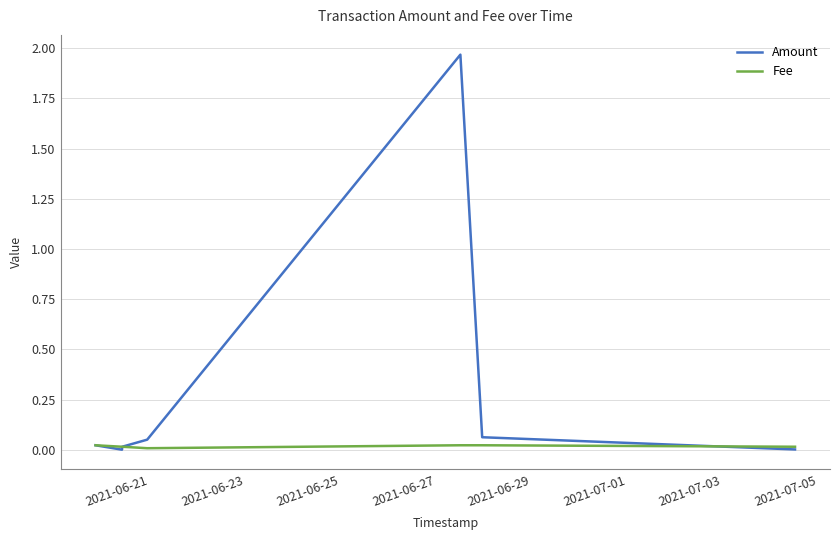

List the series in order of their peak value, lowest first.

Fee, Amount